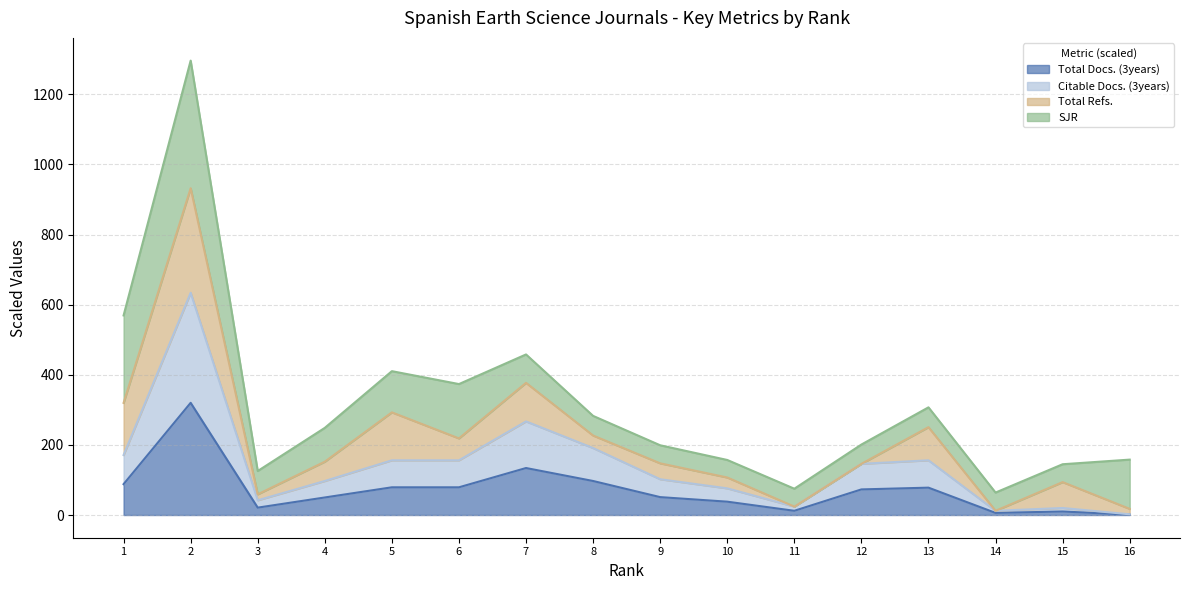

Which has a higher value, 7 or 14?

7